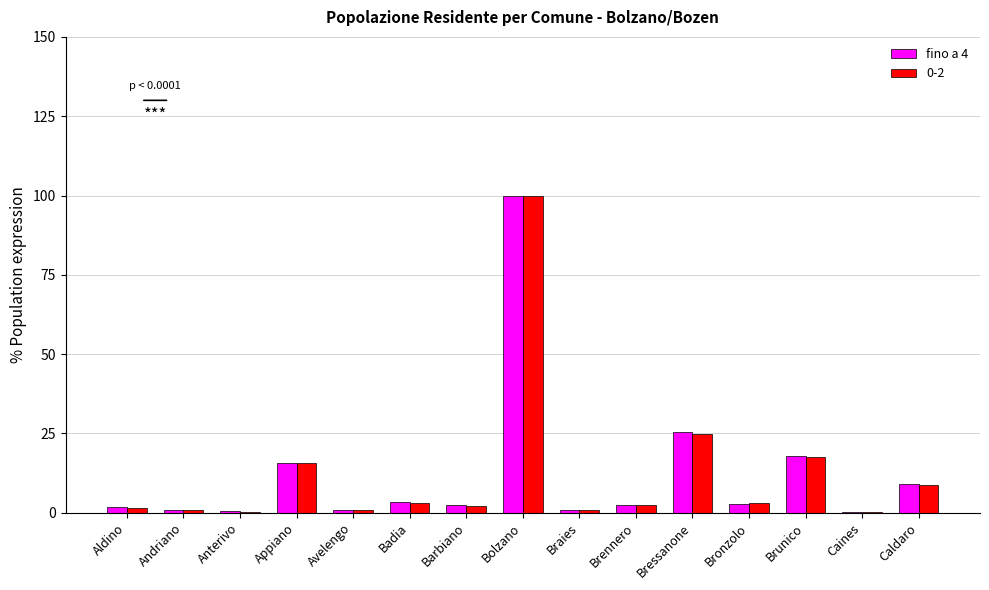

How many data points does each series have?

15